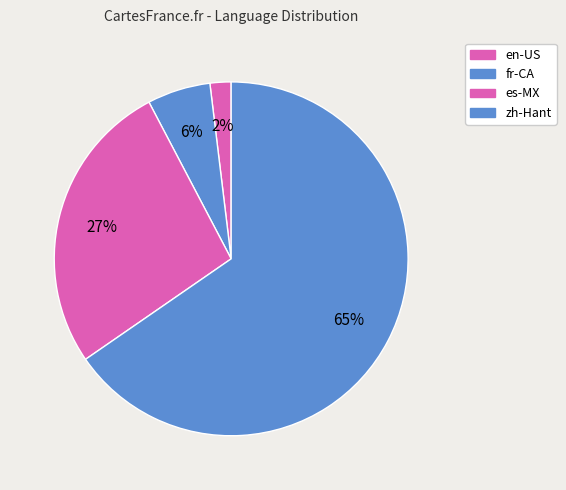

Between en-US and es-MX, which is larger?

es-MX